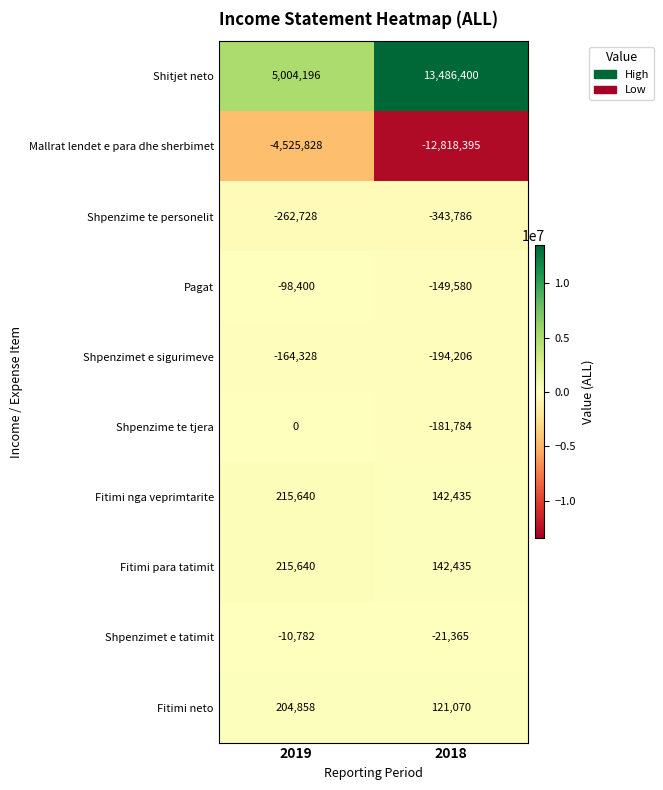

Which series changed the most between 2019 and 2018?

Shitjet neto